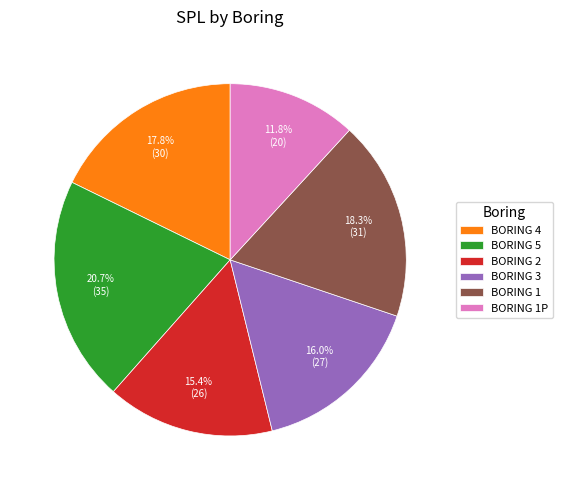

Rank the categories by value from highest to lowest.

BORING 5, BORING 1, BORING 4, BORING 3, BORING 2, BORING 1P